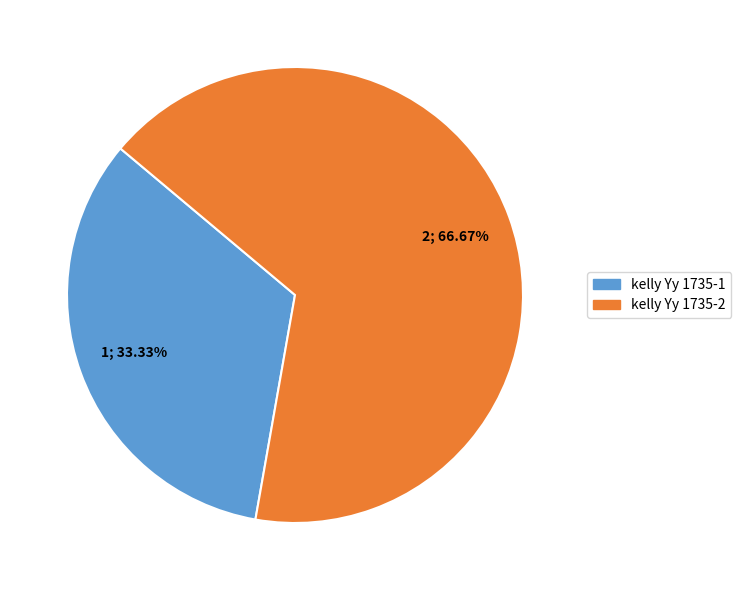

To the nearest percent, what is the difference between the kelly Yy 1735-2 and kelly Yy 1735-1 slice percentages?

33%